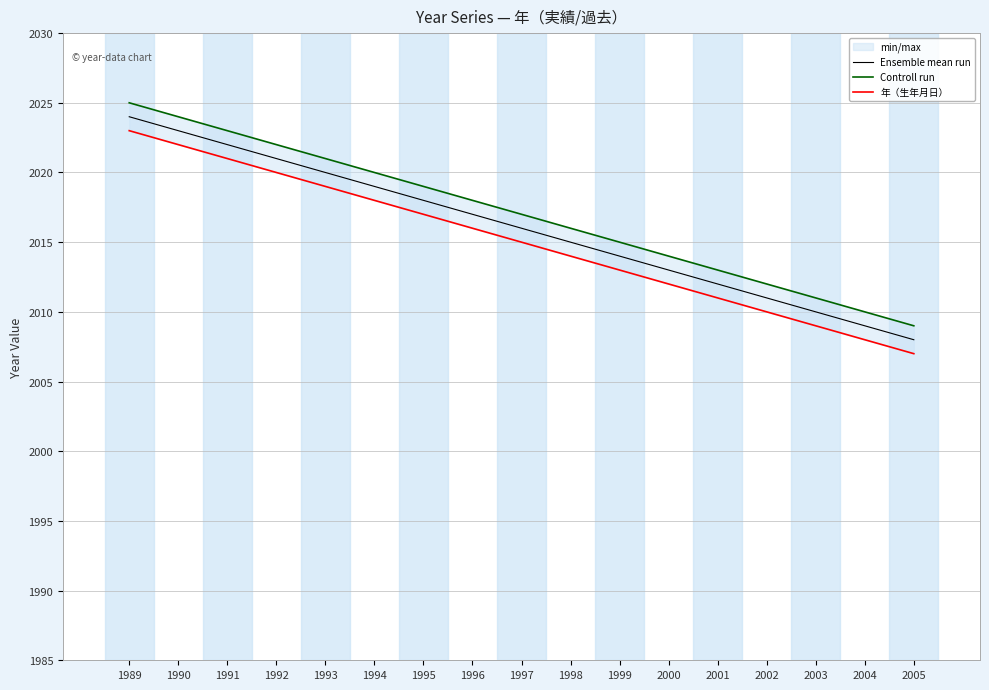

What is the value of the Controll run point at the 1st from the left?

2025